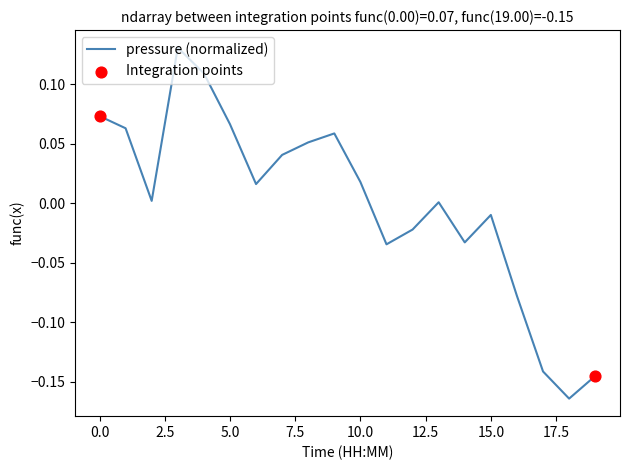

What is the difference between the maximum and minimum values?

0.3